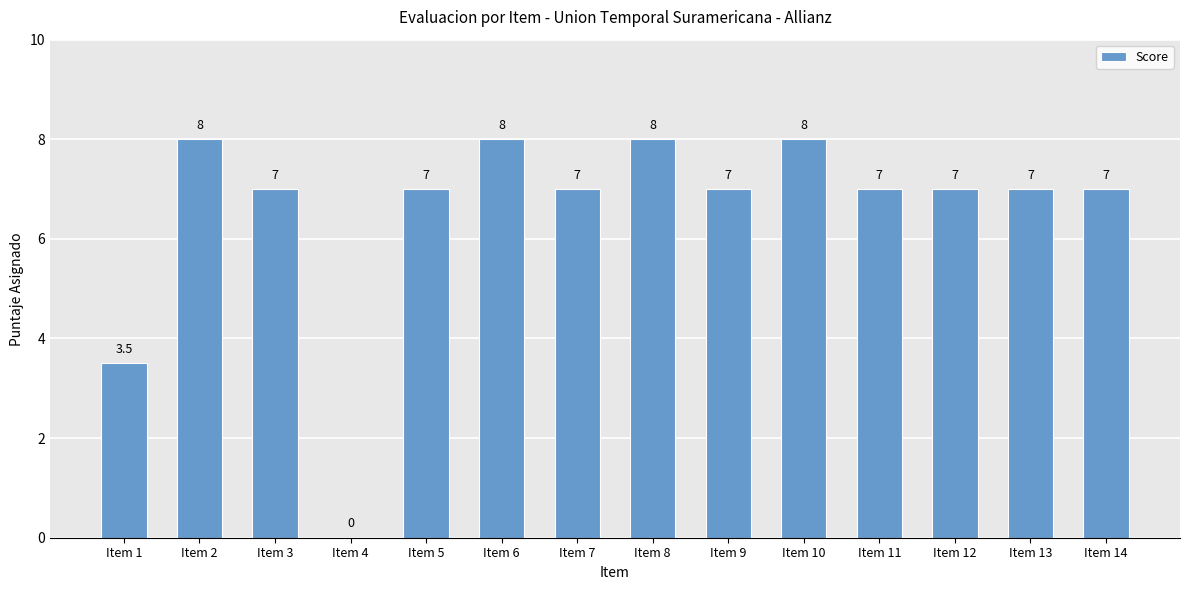

Which has a higher value, Item 4 or Item 13?

Item 13